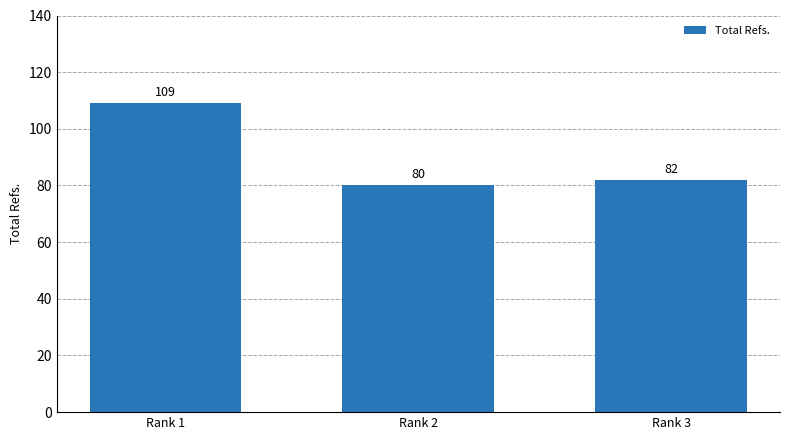

The chart shows a value of 185 at Rank 1. True or false?

False